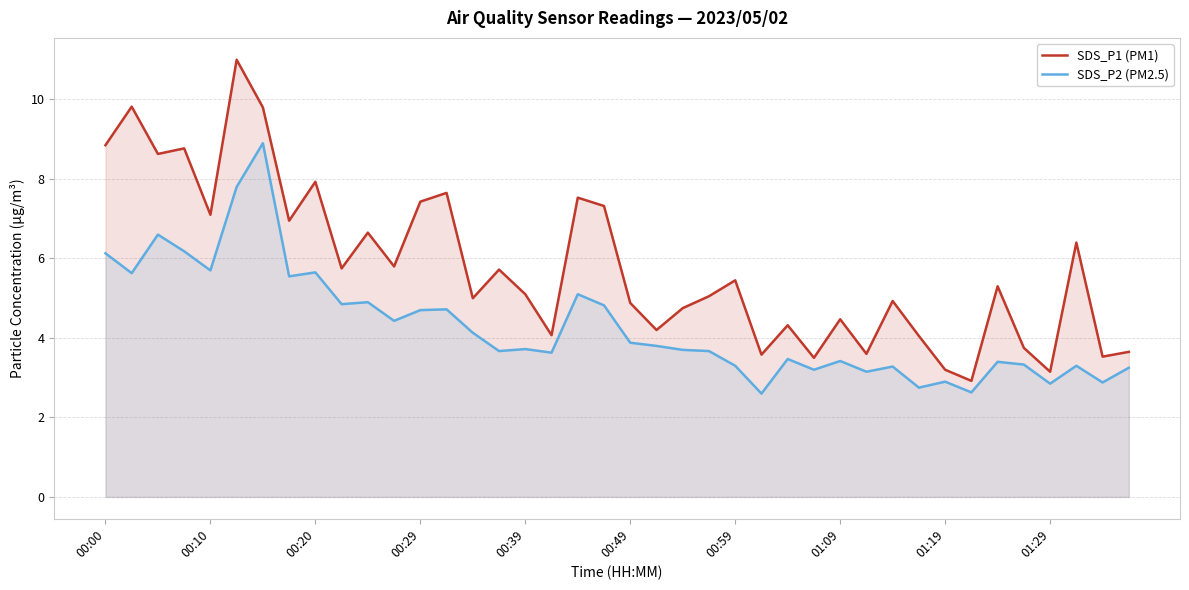

Does the chart display data point markers on the line(s)?

No